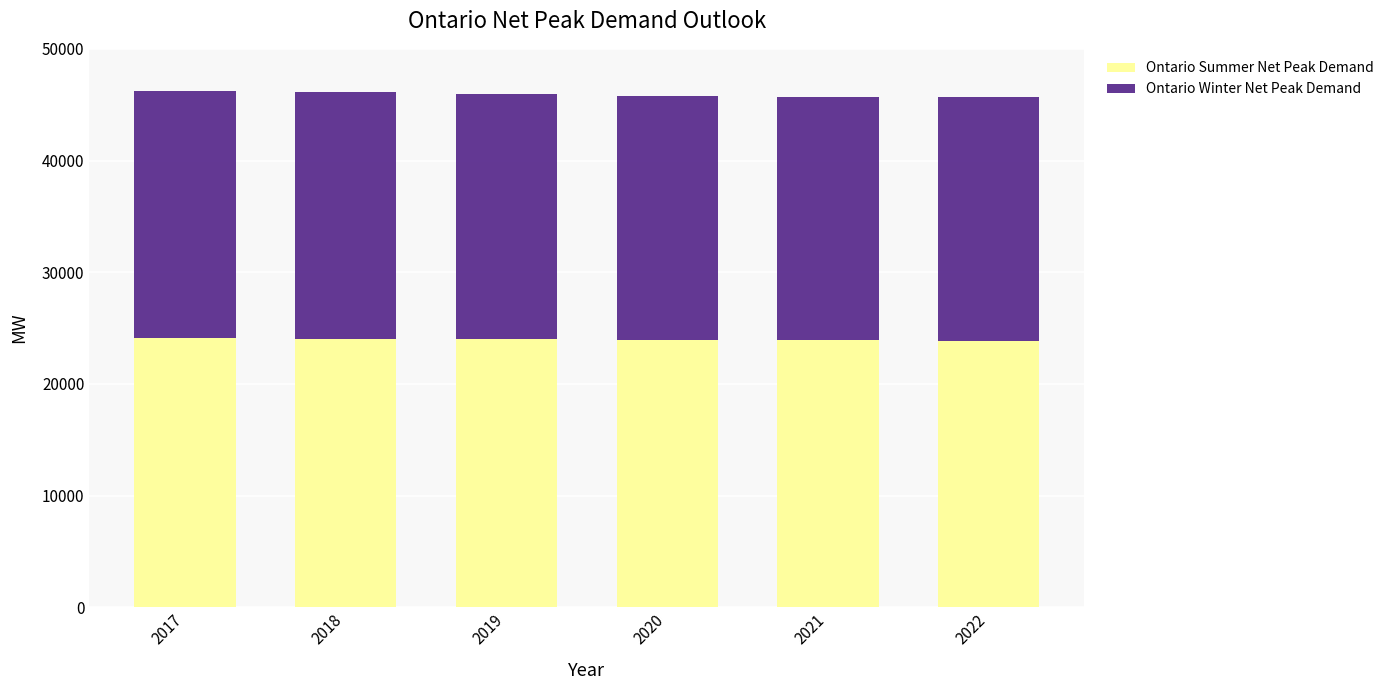

What are all the series names shown in the legend?

Ontario Summer Net Peak Demand, Ontario Winter Net Peak Demand